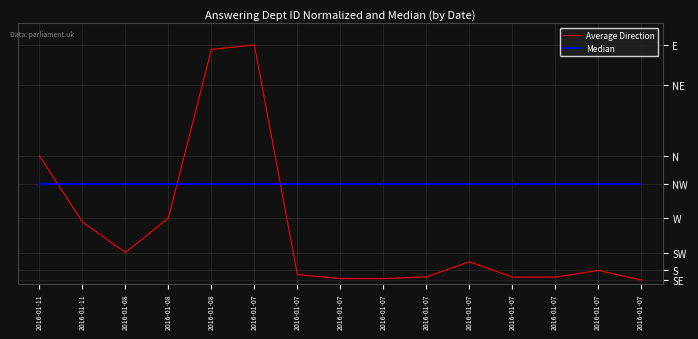

Which category has the highest value in the Average Direction series?

2016-01-07